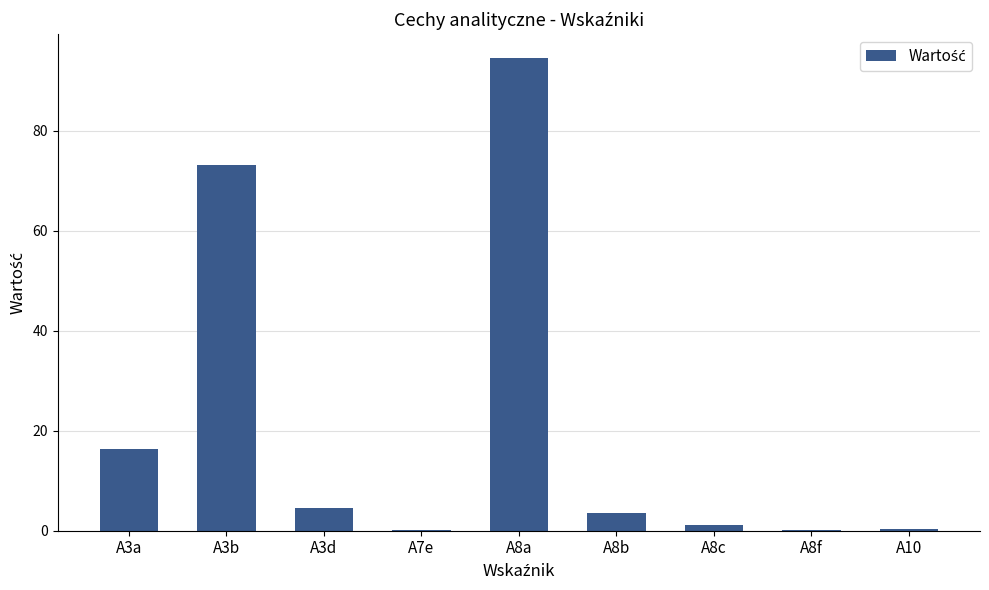

What is the sum of all values?

193.7